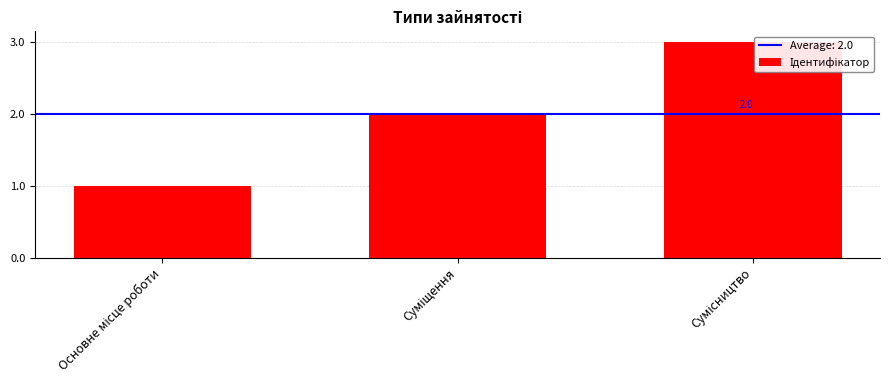

Which label corresponds to the smallest value in the chart?

Основне місце роботи